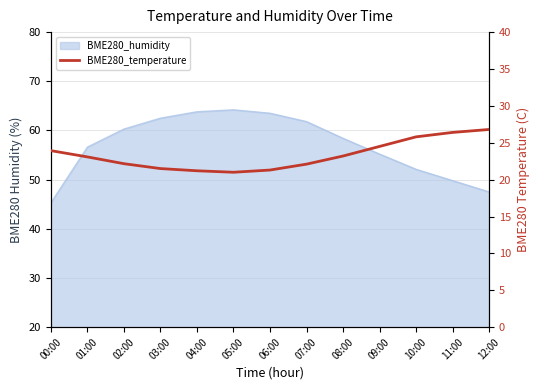

Reading left to right, transcribe all the data shown in this chart.

23.9	23.1	22.2	21.5	21.2	21.0	21.3	22.1	23.2	24.5	25.8	26.4	26.8